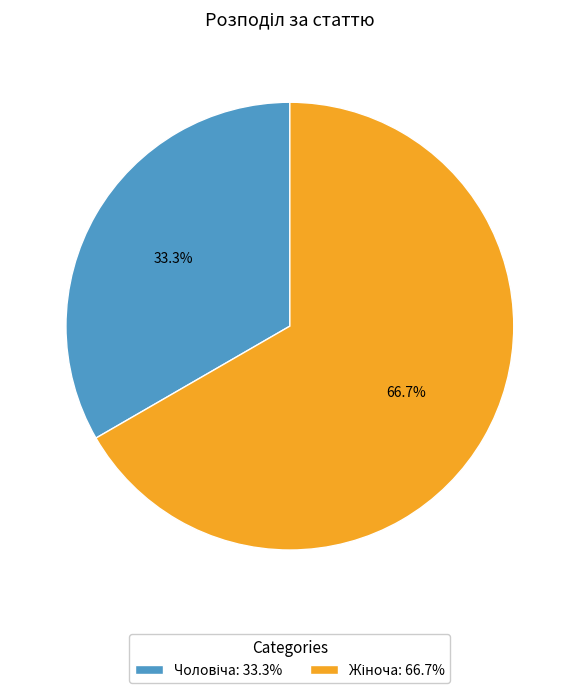

Is there any slice that represents more than half of the pie?

Yes